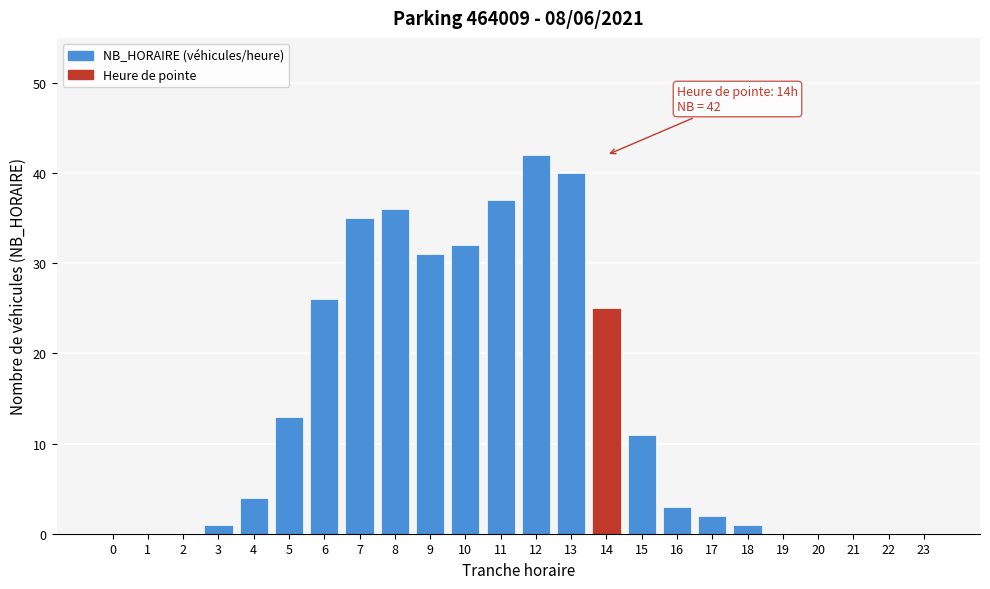

Reading right to left, list all the values displayed in this chart.

23=0	22=0	21=0	20=0	19=0	18=1	17=2	16=3	15=11	14=25	13=40	12=42	11=37	10=32	9=31	8=36	7=35	6=26	5=13	4=4	3=1	2=0	1=0	0=0